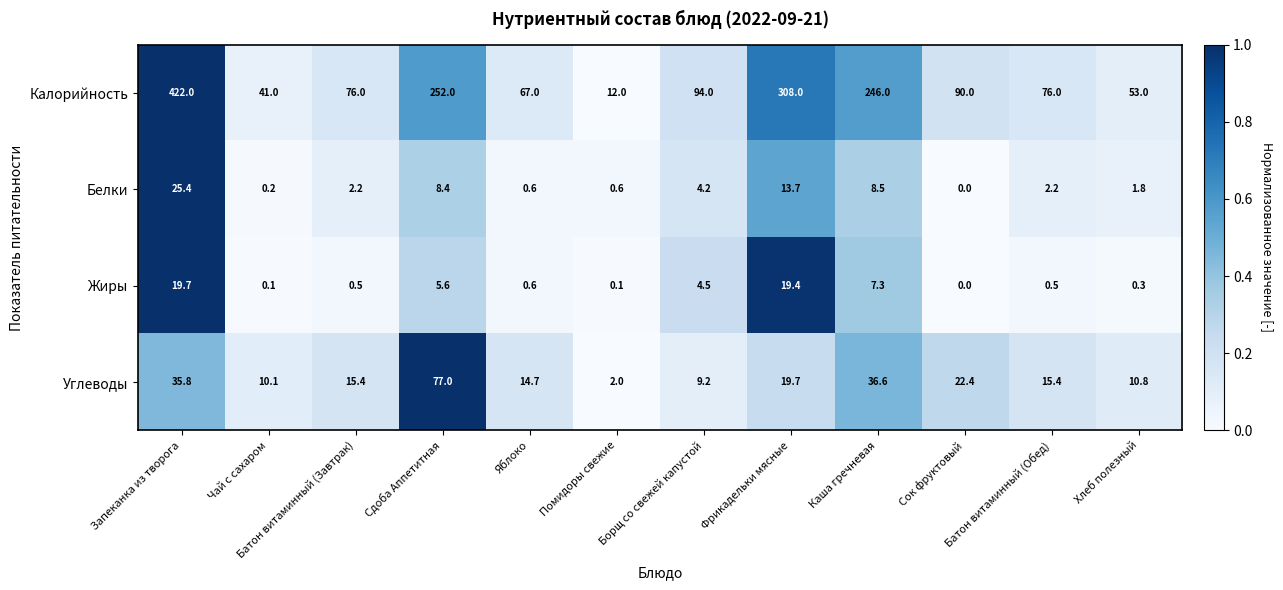

At which category is the sum across all series the highest?

Запеканка из творога